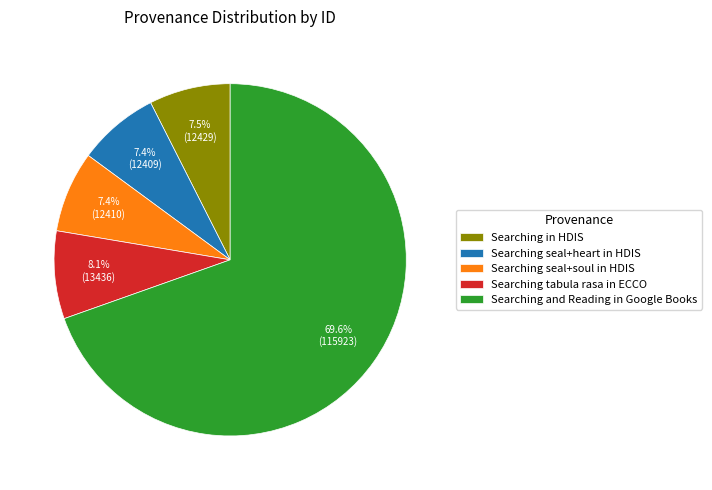

Does Searching and Reading in Google Books represent more than half of the total?

Yes